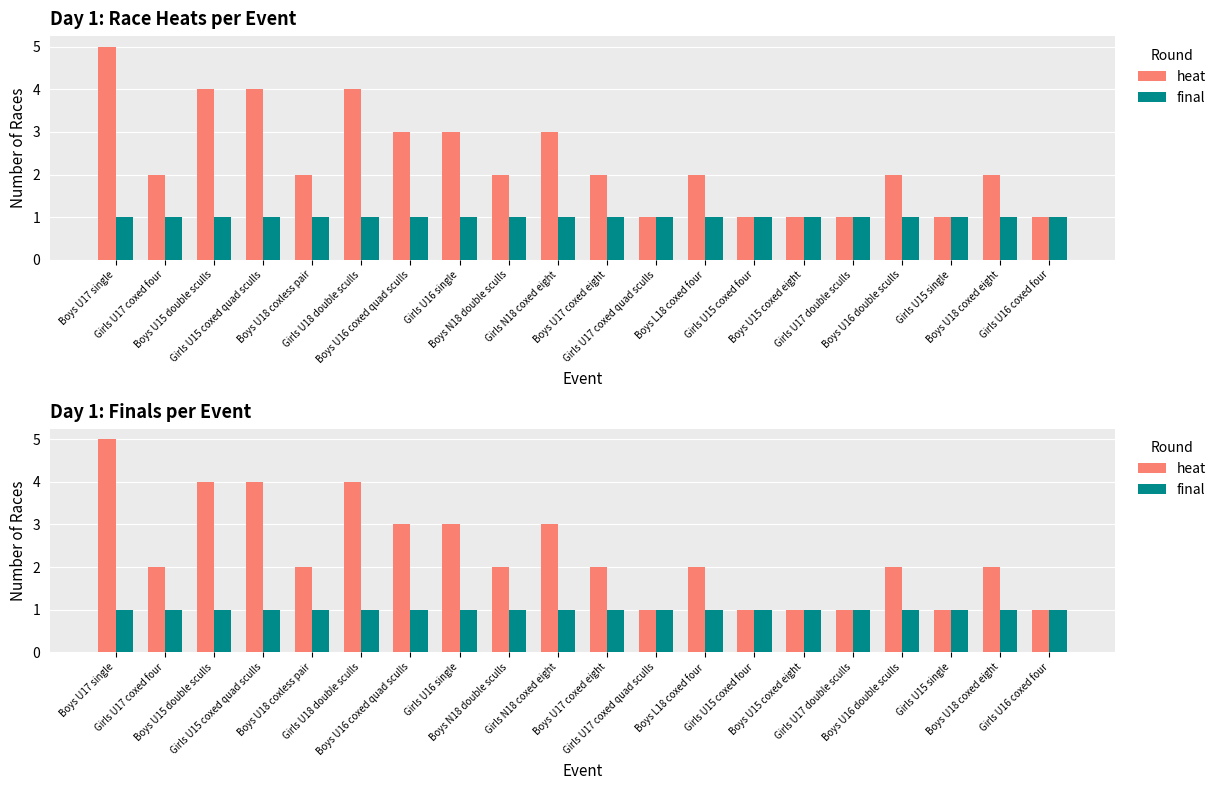

Which series has the widest spread of values?

heat